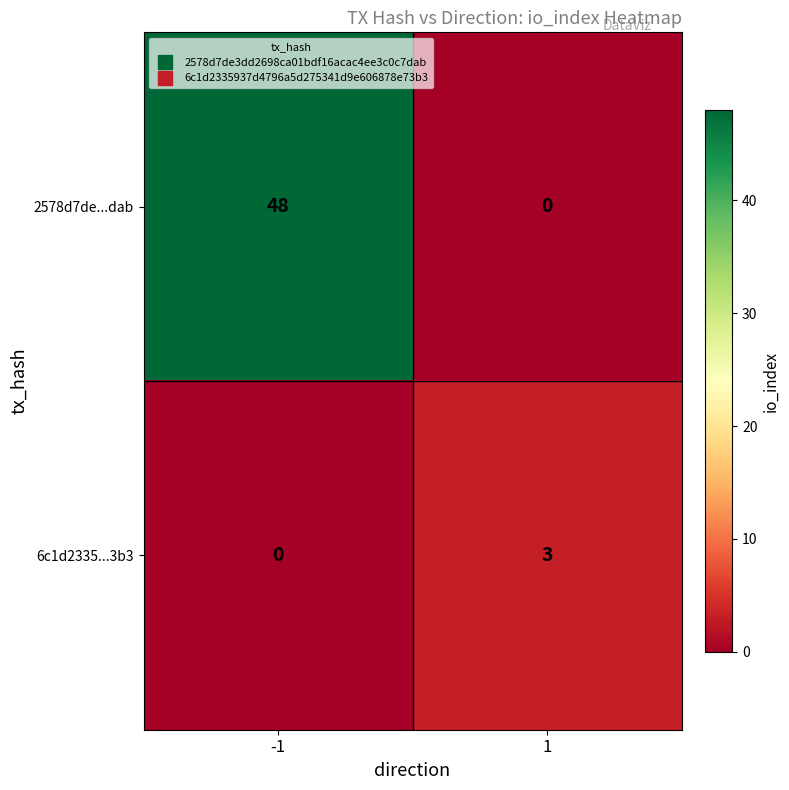

What is the maximum value shown in the chart?

48